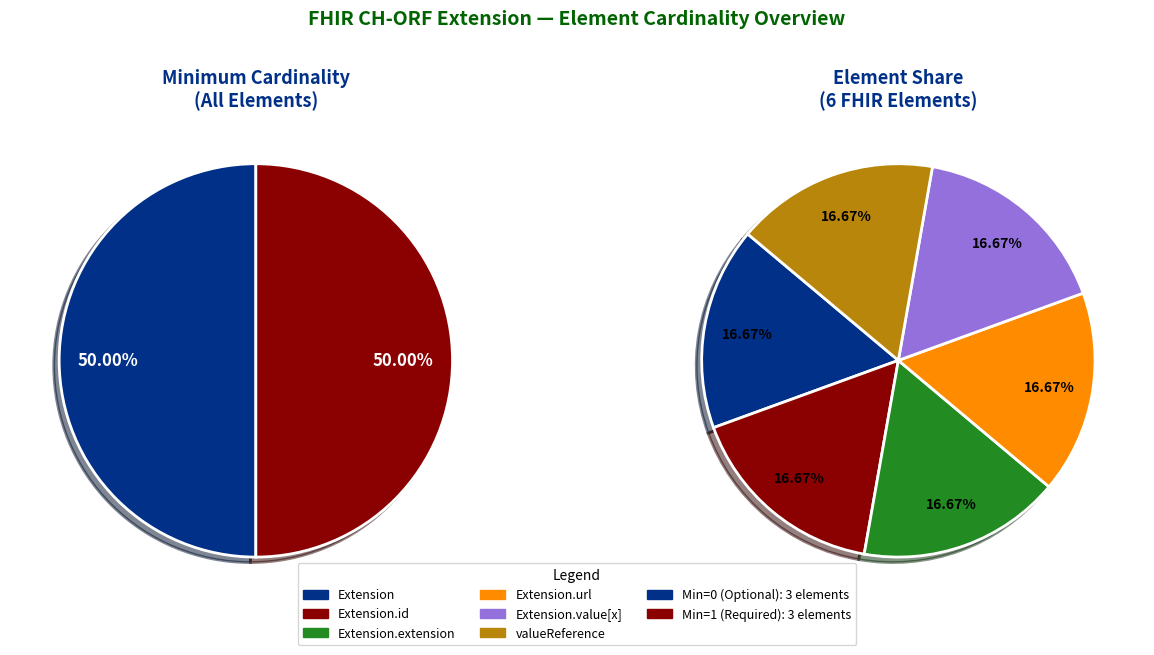

Count the number of slices in the pie.

6